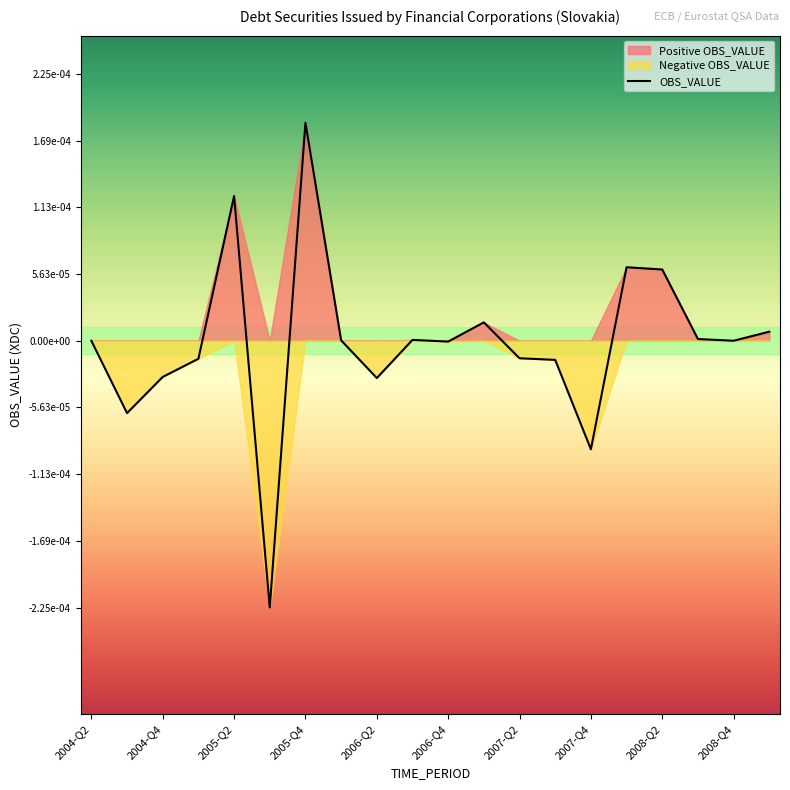

Reading left to right, list all the values displayed in this chart.

2004-Q2=-0.0	2004-Q3=-0.0	2004-Q4=-0.0	2005-Q1=-0.0	2005-Q2=0.0	2005-Q3=-0.0	2005-Q4=0.0	2006-Q1=0.0	2006-Q2=-0.0	2006-Q3=0.0	2006-Q4=-0.0	2007-Q1=0.0	2007-Q2=-0.0	2007-Q3=-0.0	2007-Q4=-0.0	2008-Q1=0.0	2008-Q2=0.0	2008-Q3=0.0	2008-Q4=0.0	2009-Q1=0.0